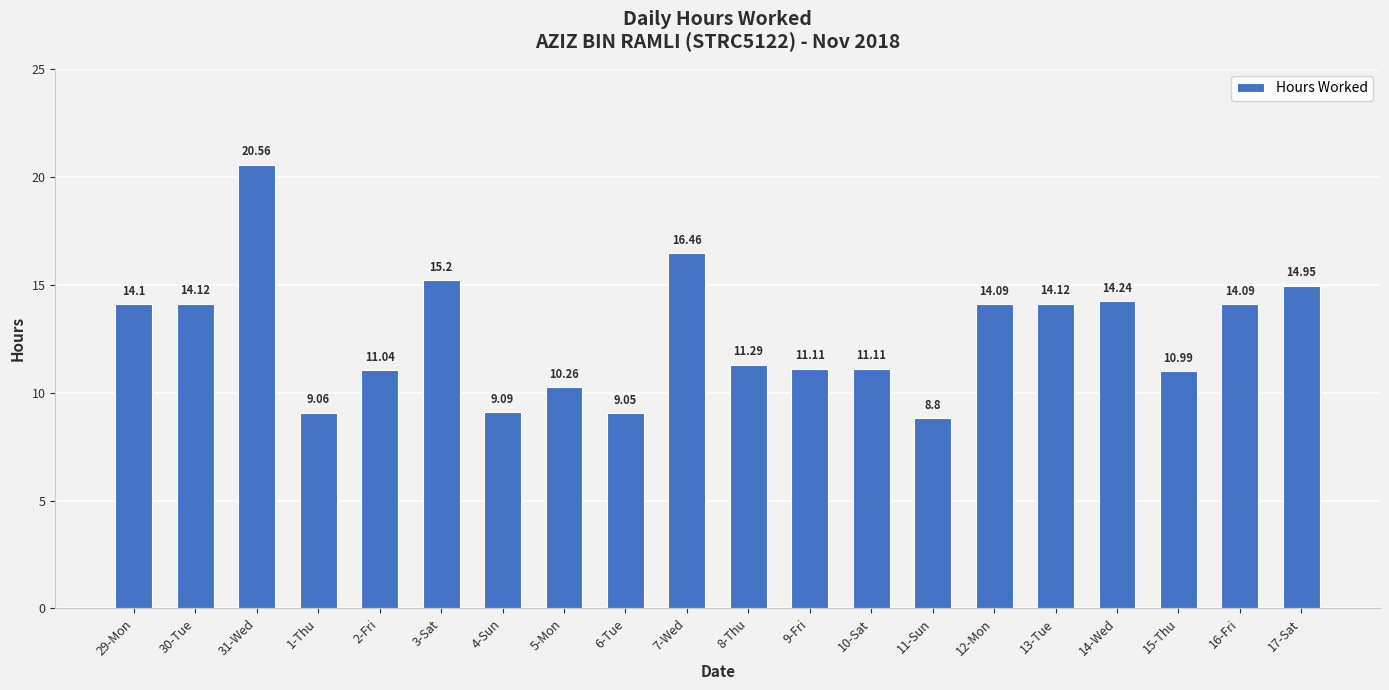

Are the bars grouped side by side (vs. stacked)?

No